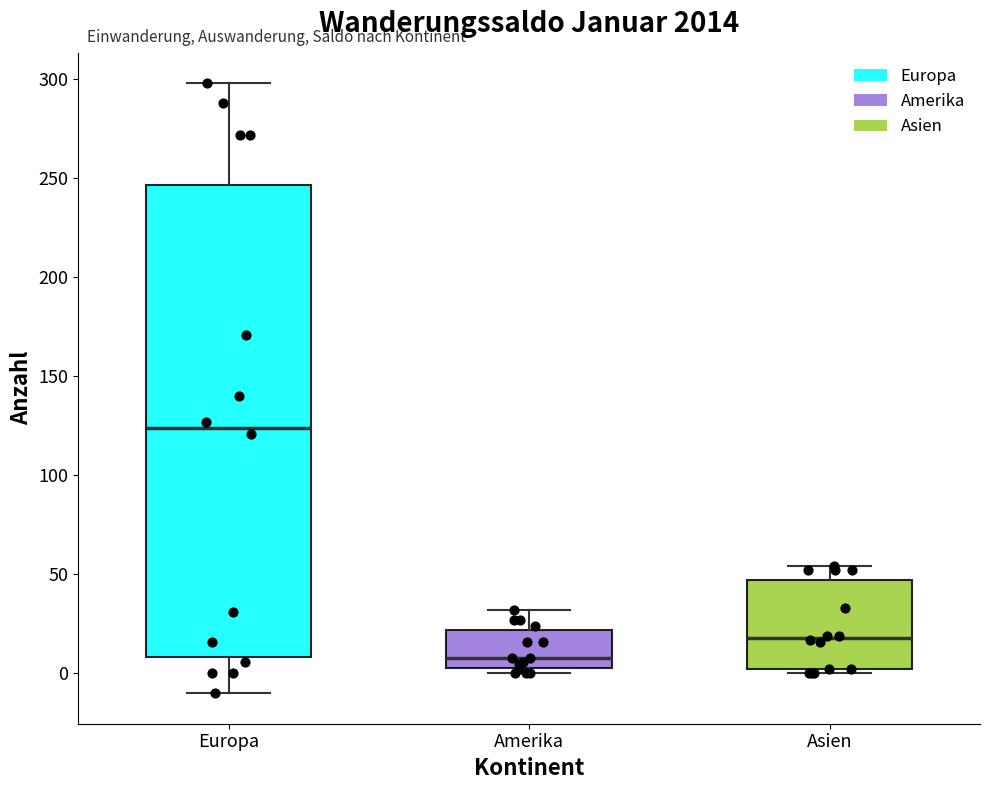

Reading left to right, transcribe this box plot: for each box, give where its median line is, the range the box spans, and where its two whiskers end, as read against the y-axis. The values are not printed on the chart, so give them approximately, as read against the axis.

Europa: median 125, box 10 to 245, whiskers -10 to 300
Amerika: median 10, box 5 to 20, whiskers 0 to 30
Asien: median 20, box 0 to 45, whiskers 0 (just below the box's lower edge) to 55